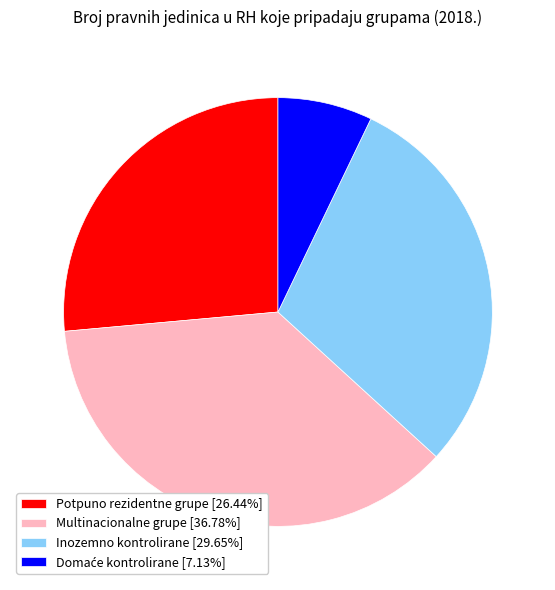

Is it true that Inozemno kontrolirane is 39% of the pie?

False